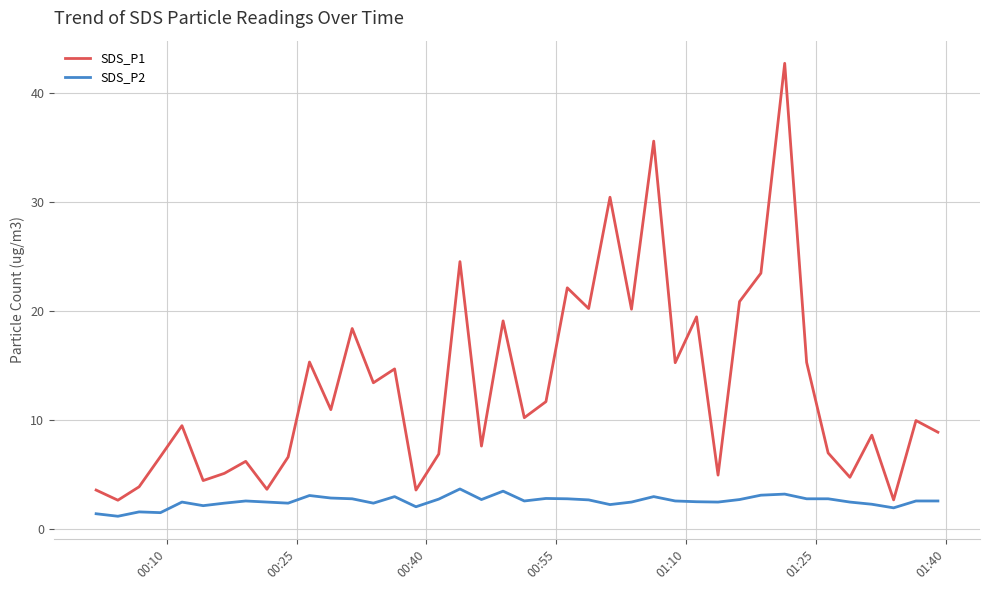

What is the greatest value displayed?

42.7